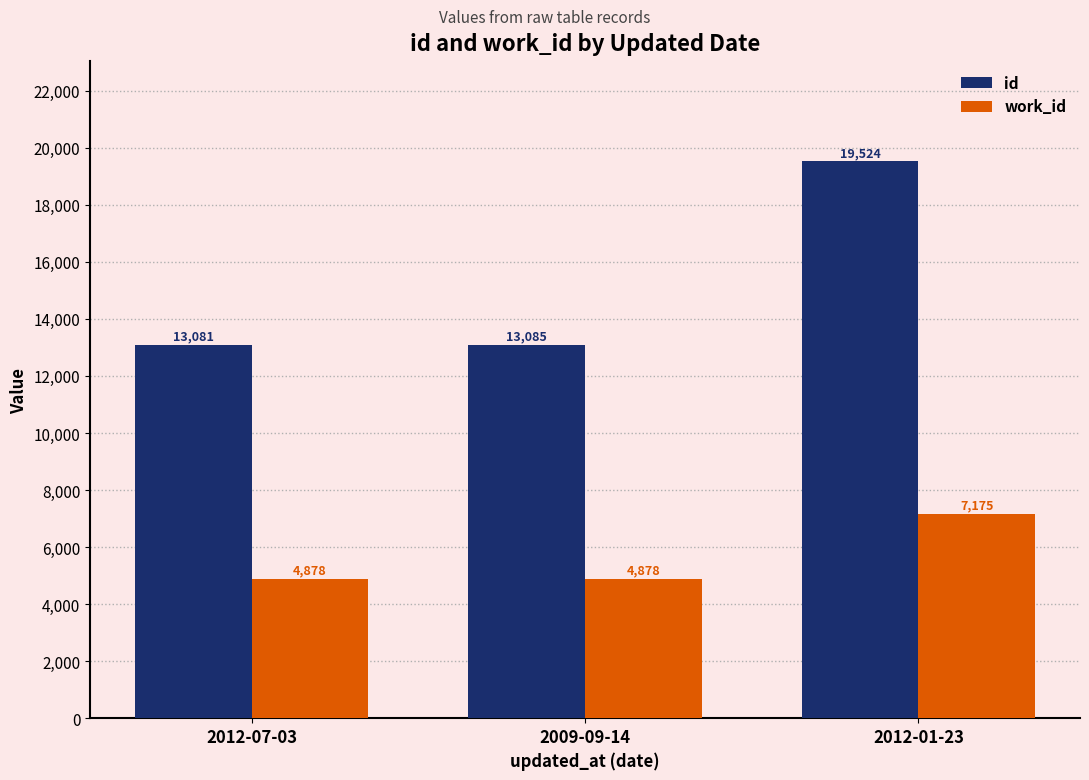

How many groups of bars are there?

3